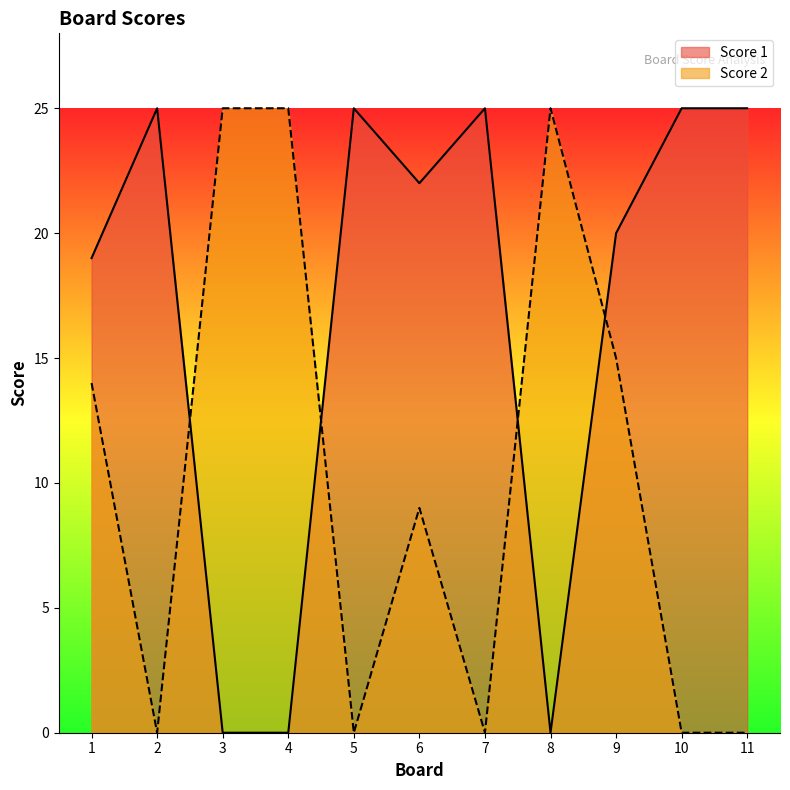

Where is the first local maximum for Score 1?

2